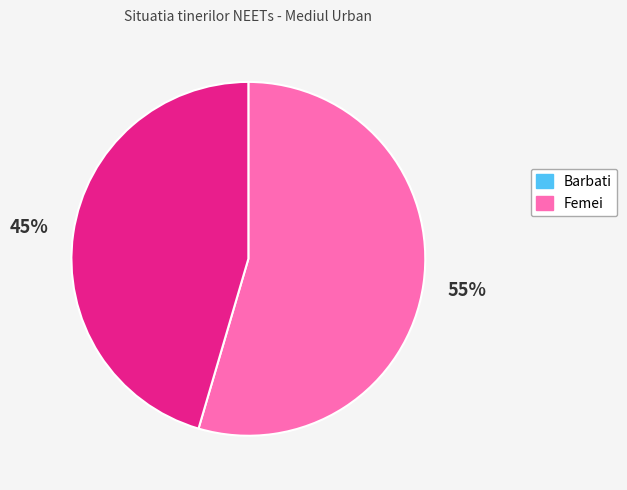

To the nearest percent, what is the average slice percentage?

50%